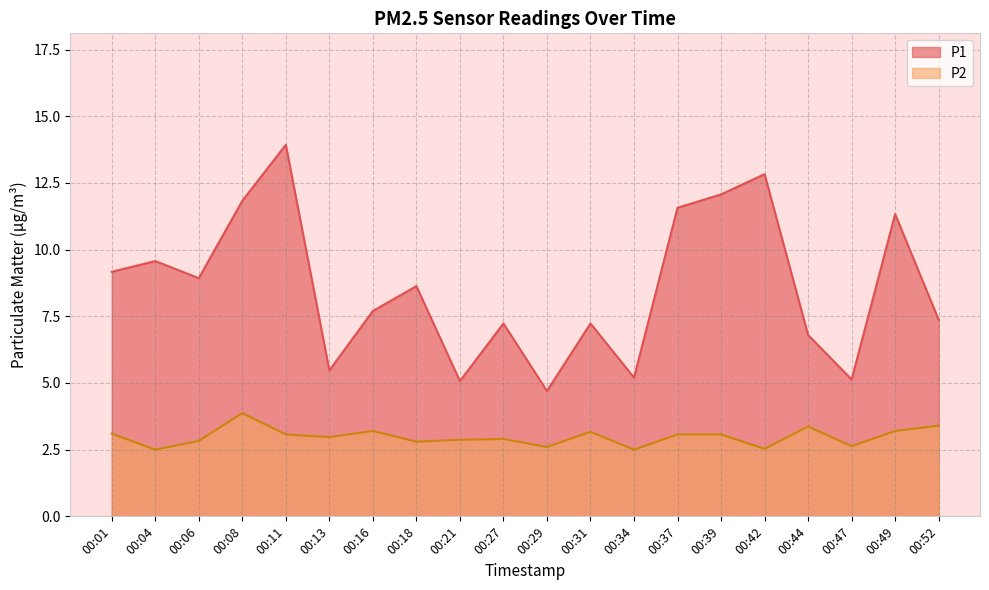

Reading left to right, transcribe all the data shown in this chart.

P1: 9.2	9.6	8.9	11.8	13.9	5.5	7.7	8.6	5.1	7.2	4.7	7.2	5.2	11.6	12.1	12.8	6.8	5.1	11.3	7.4
P2: 3.1	2.5	2.8	3.9	3.1	3.0	3.2	2.8	2.9	2.9	2.6	3.2	2.5	3.1	3.1	2.5	3.4	2.6	3.2	3.4